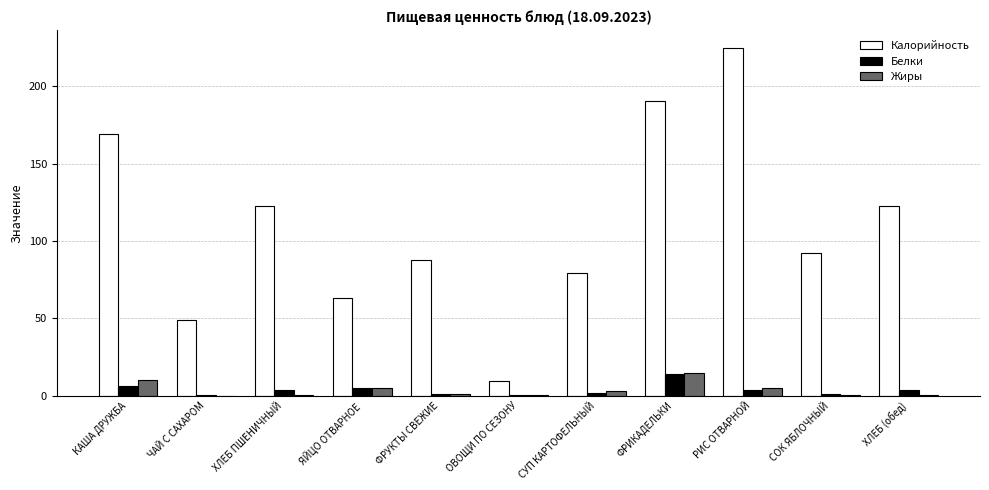

What are all the series names shown in the legend?

Калорийность, Белки, Жиры